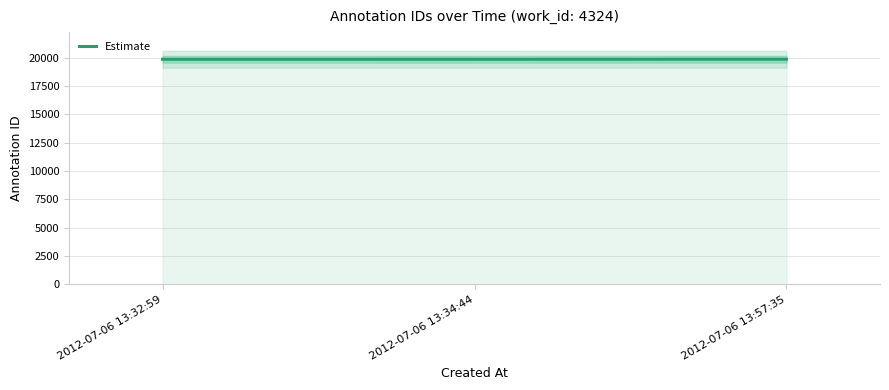

What is the label of the 1st point from the right?

2012-07-06 13:57:35